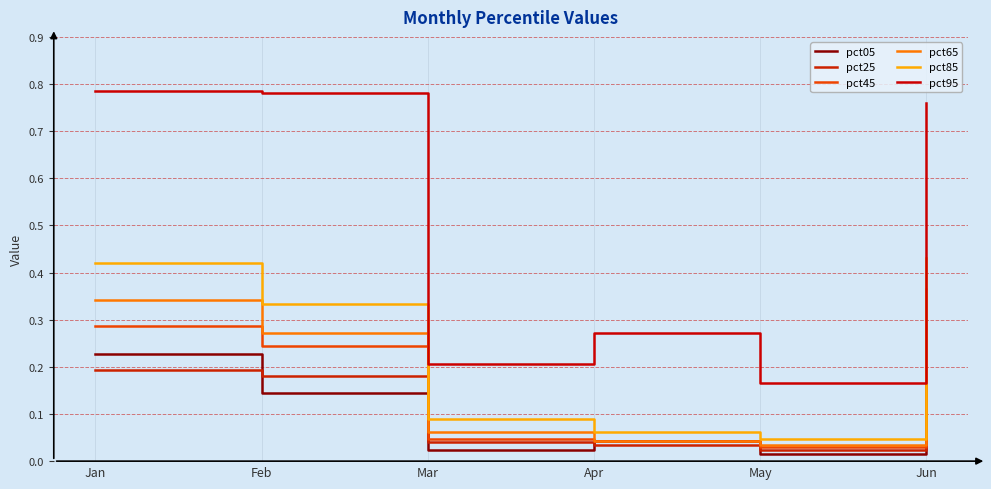

How many interior local peaks does the pct95 series have?

1